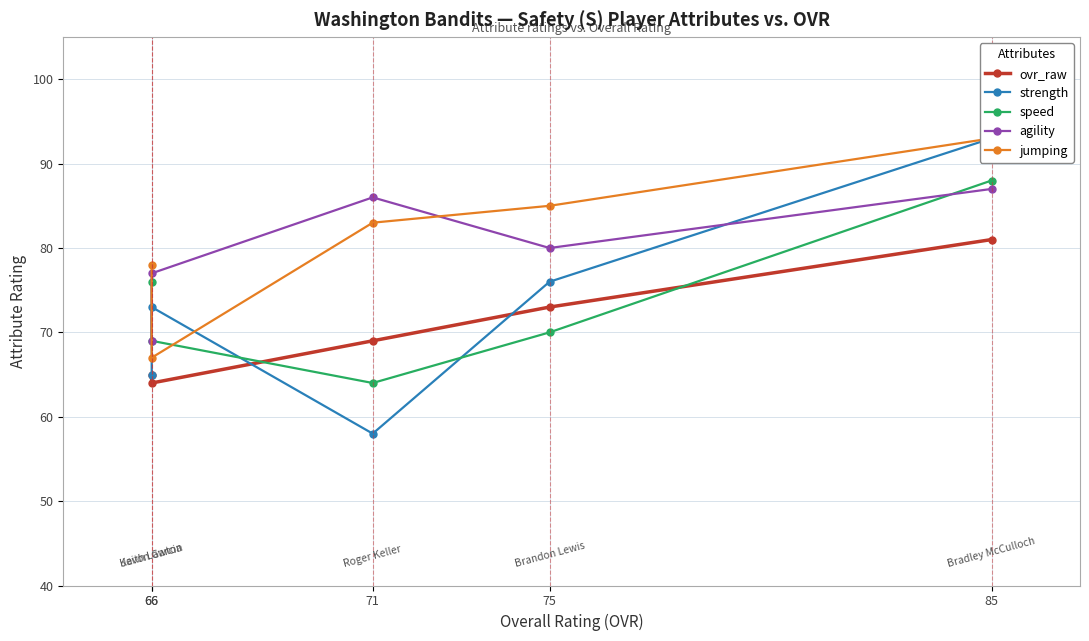

How many values in the speed series exceed 70?

2